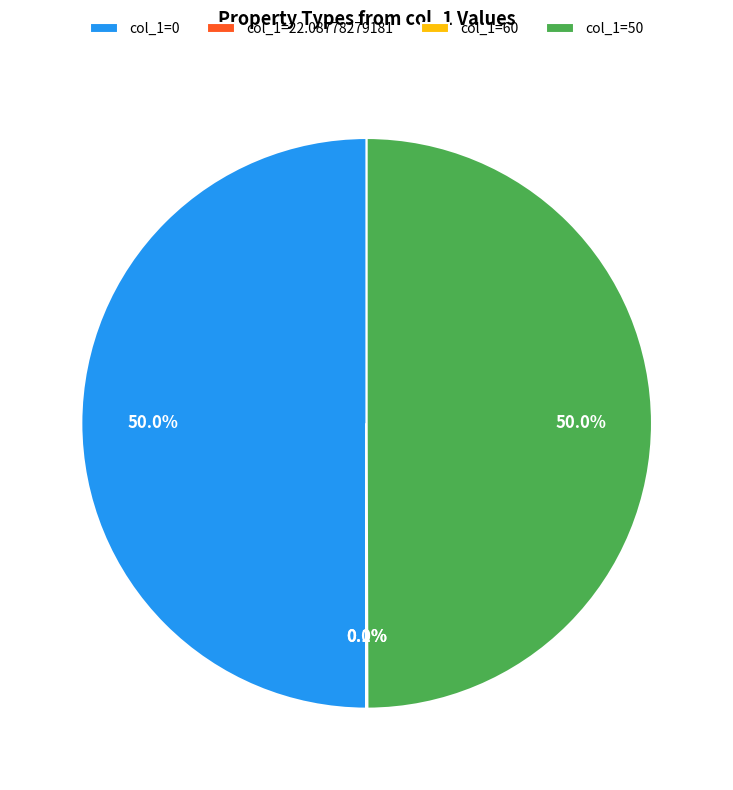

How much of the chart is everything except col_1=0?

50.0%